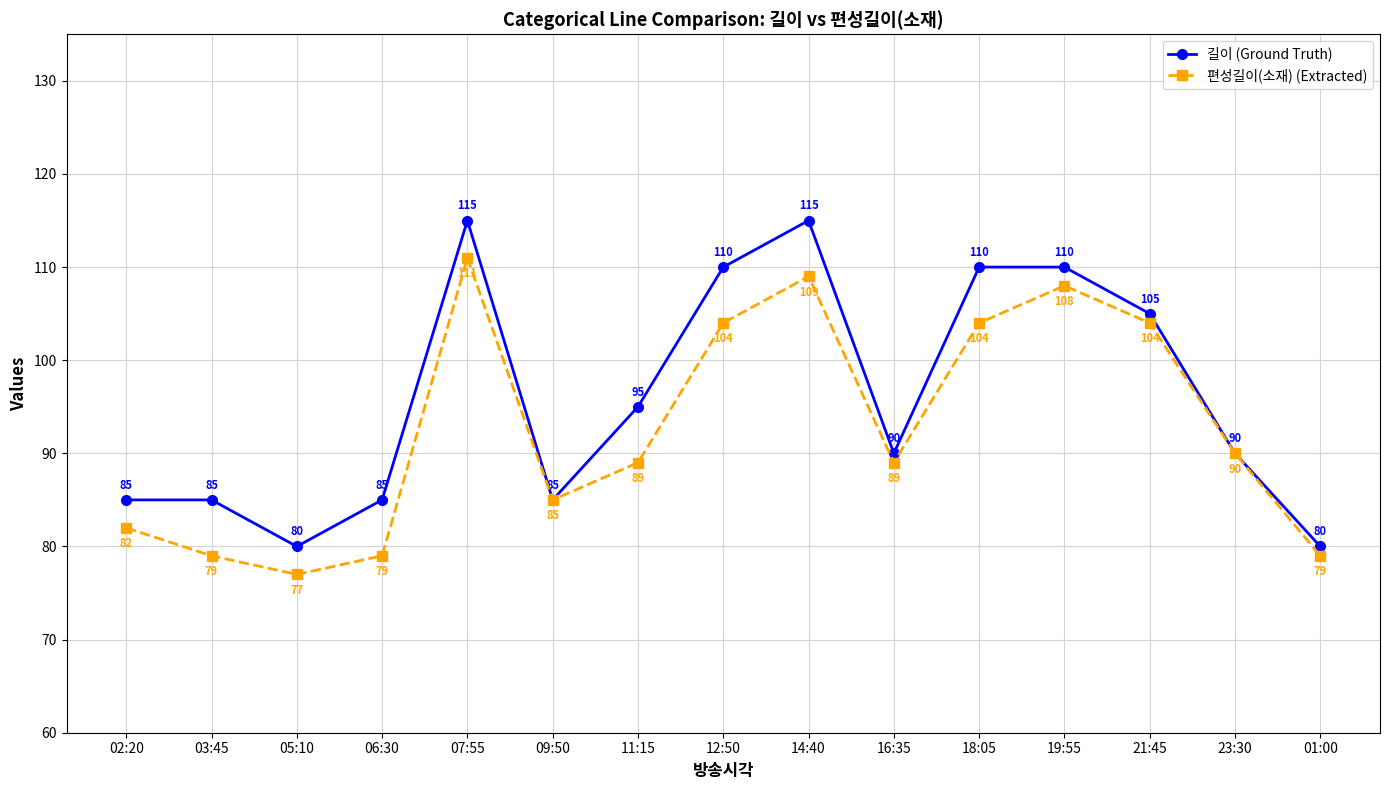

Which category has the highest value in the 편성길이(소재) (Extracted) series?

07:55